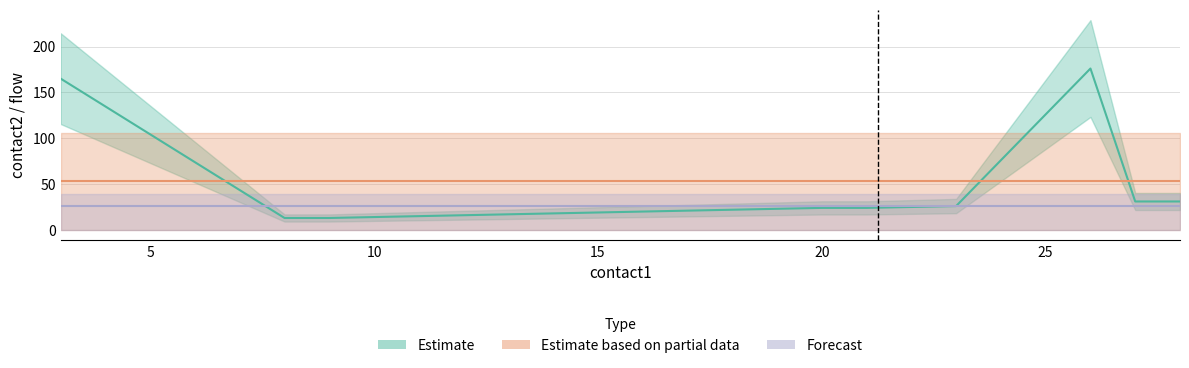

Between 12 and 19, which is larger?

19